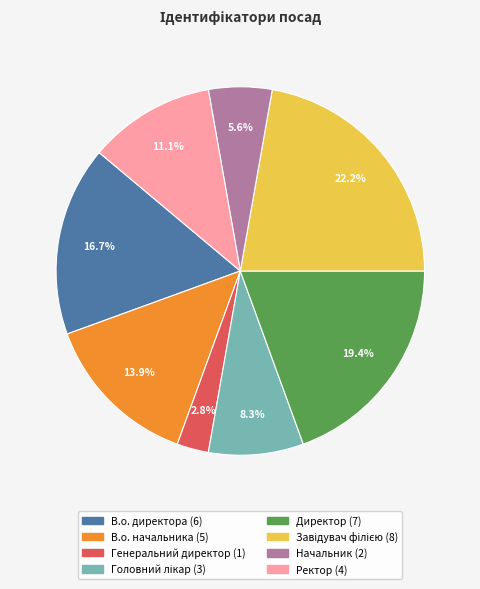

Is there any slice that represents more than half of the pie?

No